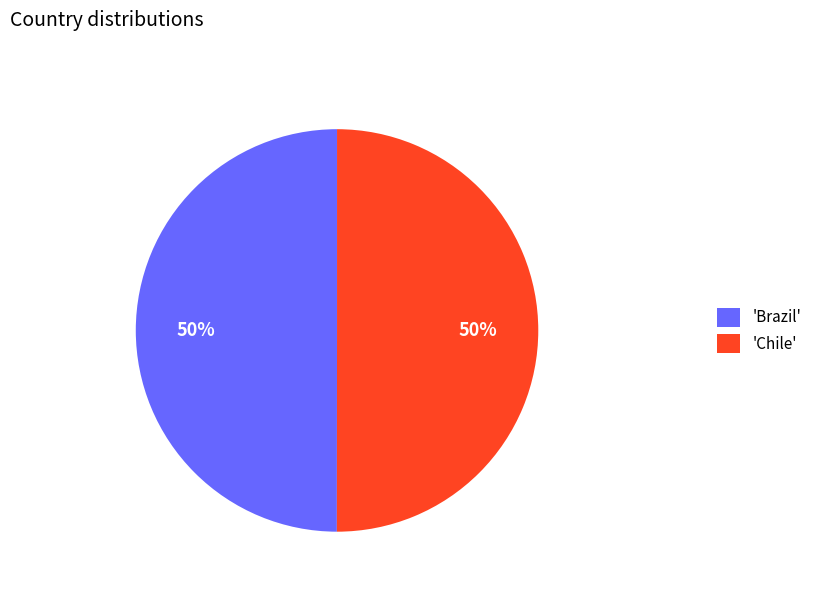

To the nearest percent, what portion does 'Chile' represent?

50%